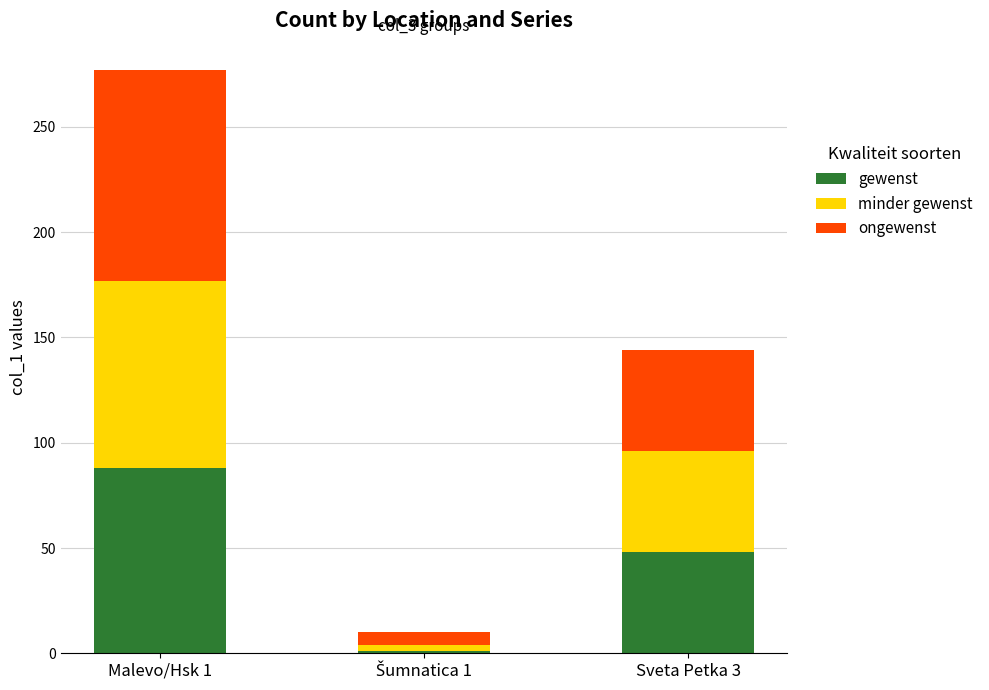

What is the sum of all gewenst values?

137